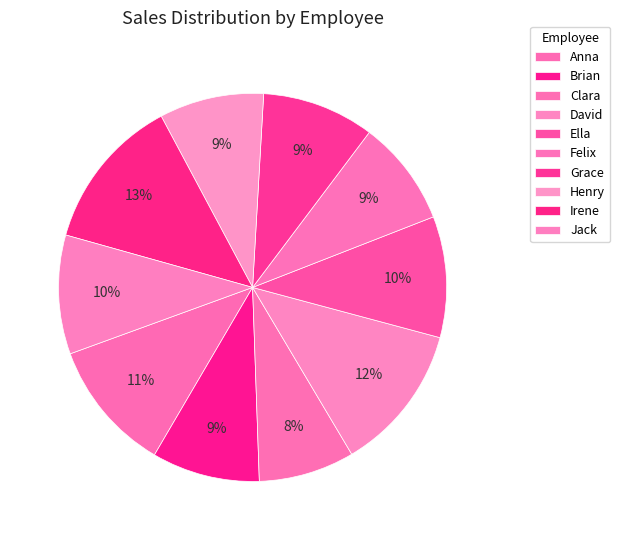

Does any single category account for the majority?

No